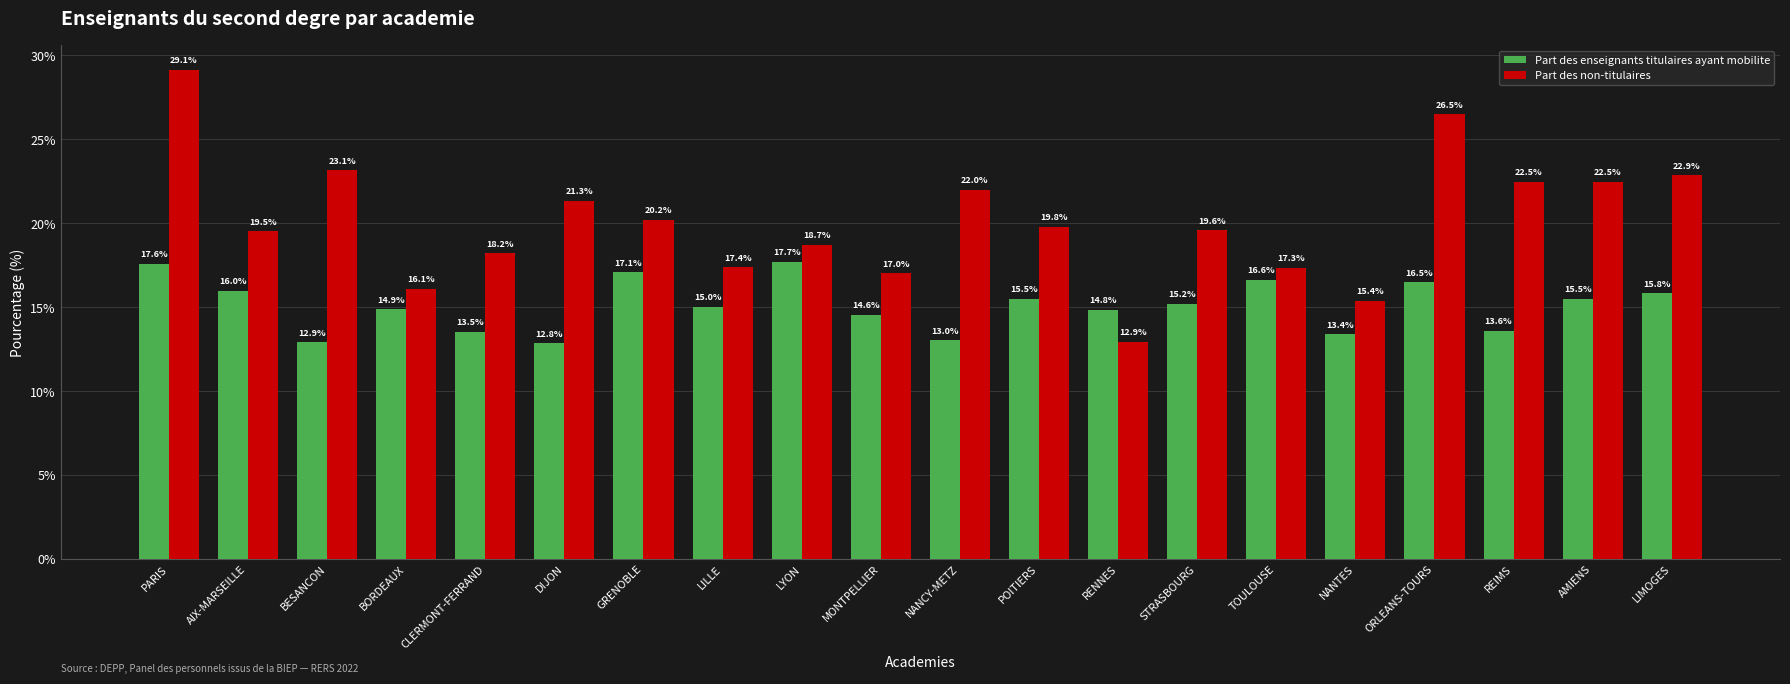

What are all the series names shown in the legend?

Part des enseignants titulaires ayant mobilite, Part des non-titulaires